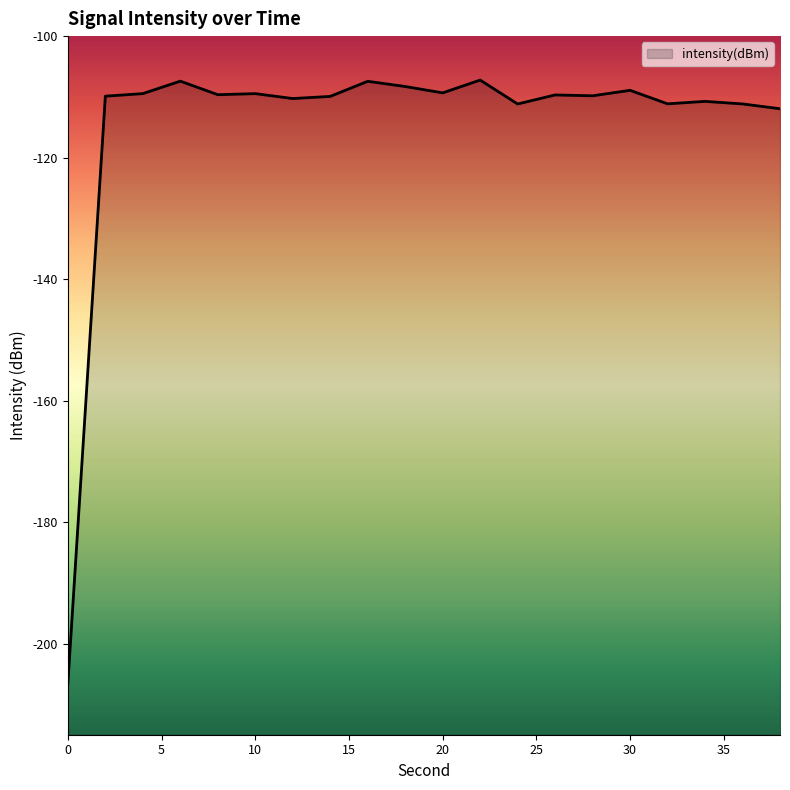

What is the value of the 4th point from the left?

-107.4